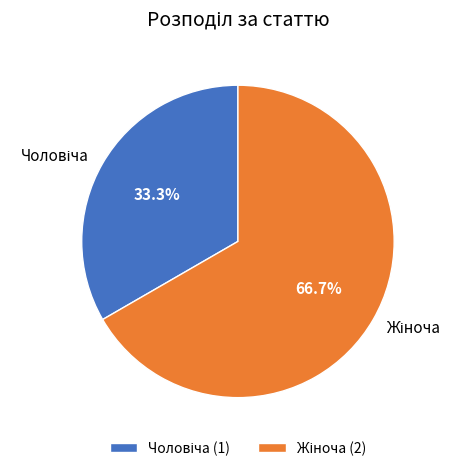

Is there any slice that represents more than half of the pie?

Yes